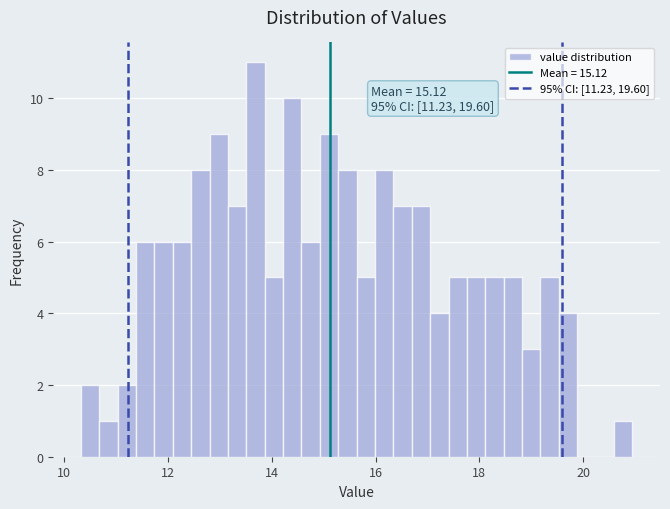

Read against the x-axis, roughly where is the centre of the tallest bar?

13.6